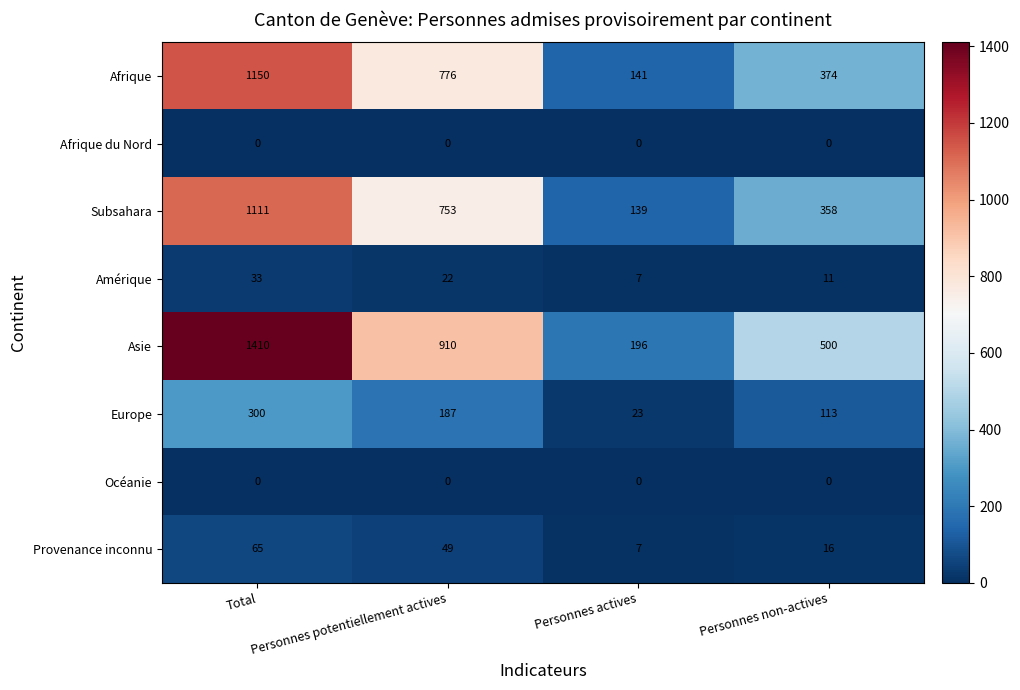

Rank the categories by Afrique value from lowest to highest.

Personnes actives, Personnes non-actives, Personnes potentiellement actives, Total